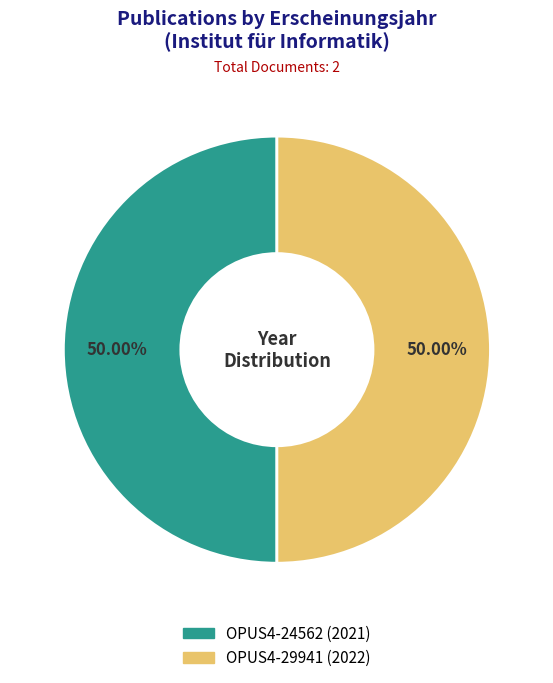

What is the ratio of the value at OPUS4-29941 (2022) to the value at OPUS4-24562 (2021)?

1.0